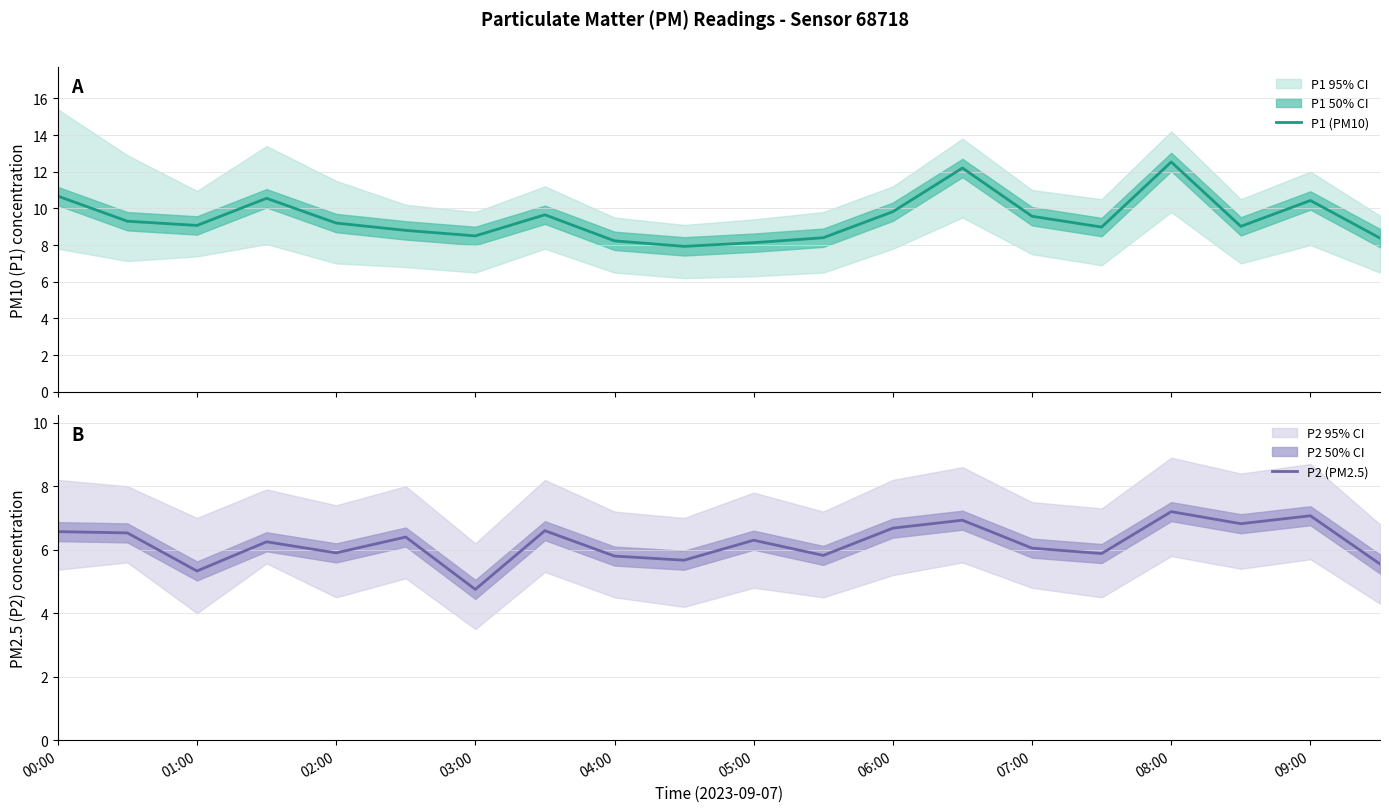

What is the difference between the maximum and minimum values in the P1 (PM10) series?

4.6